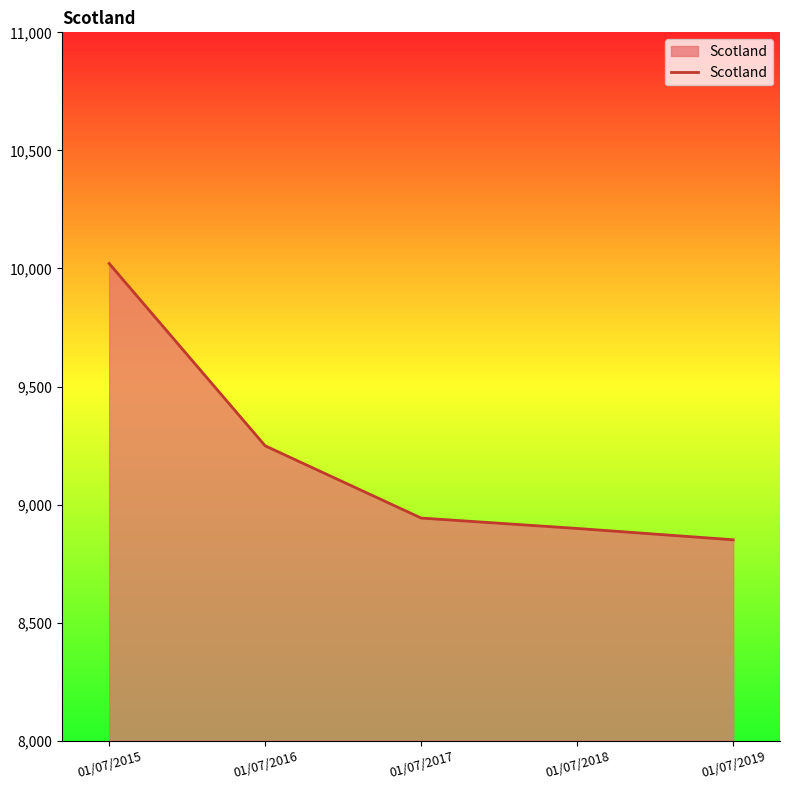

Is it true that the value at 01/07/2018 is 8899?

True